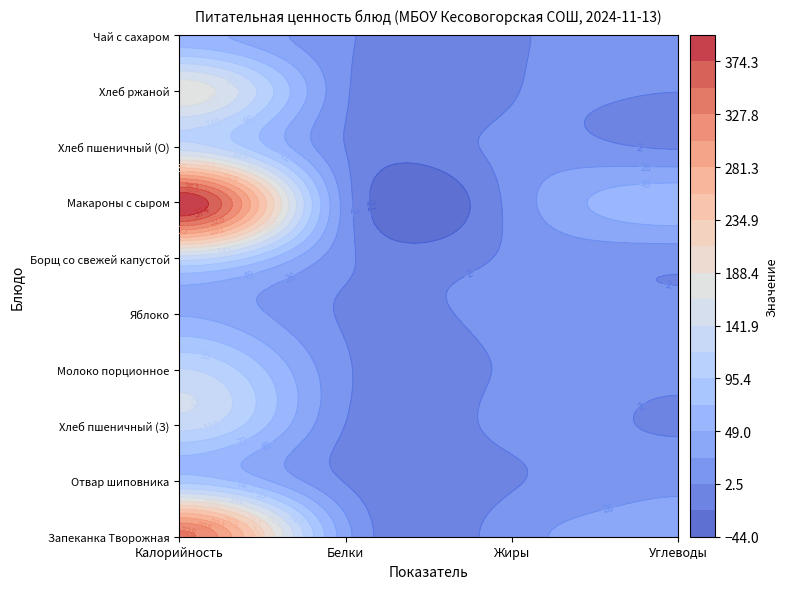

Count the Яблоко values in the range 10 to 47.

3